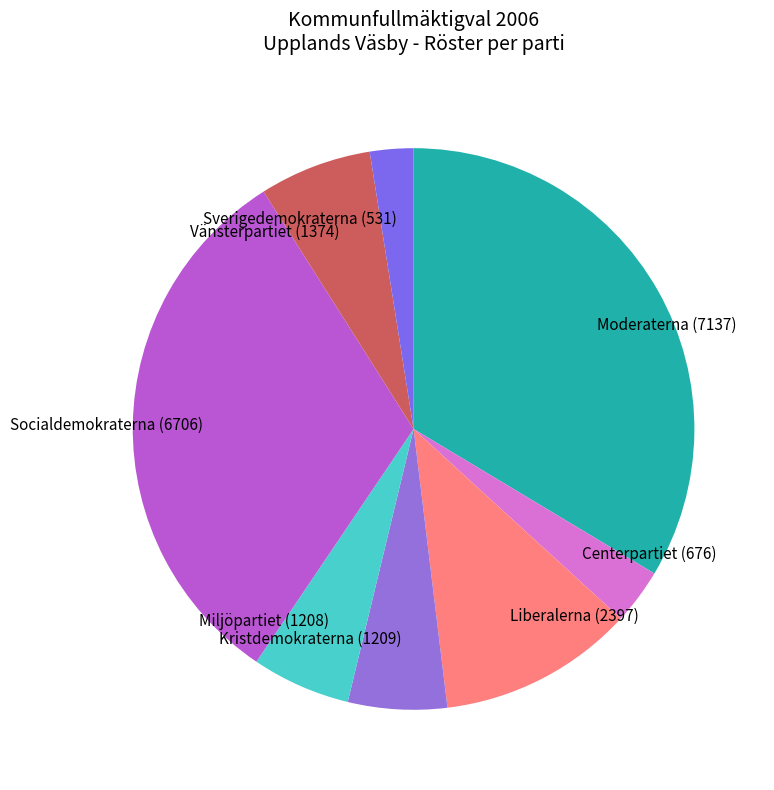

Count the number of slices in the pie.

8